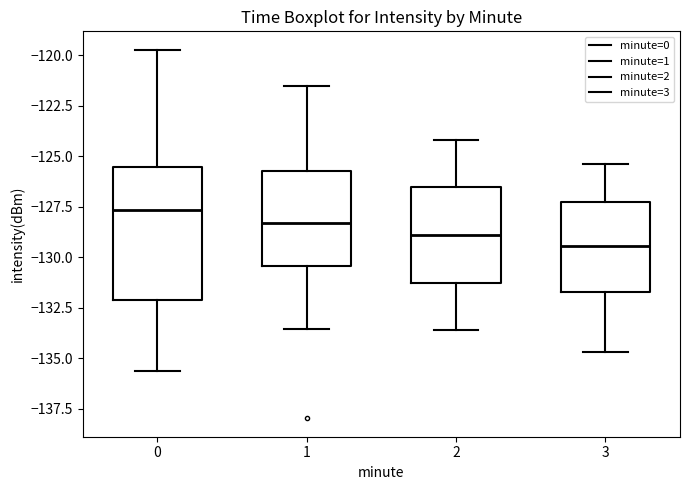

Which box is the tallest, from its lower edge to its upper edge?

0